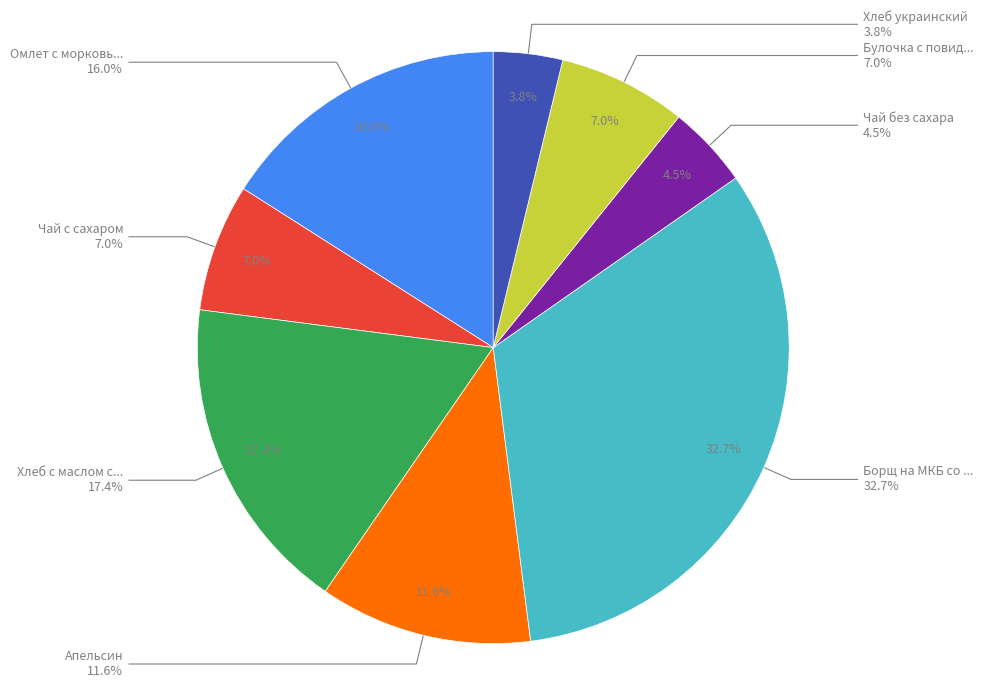

Which slice is the smallest?

Хлеб украинский